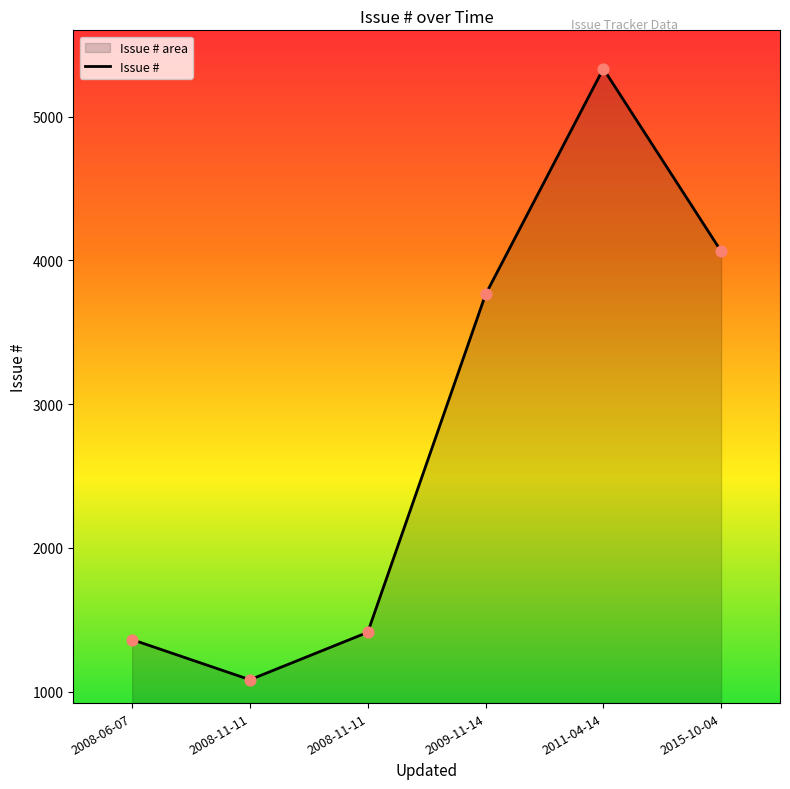

What is the change in value from 2008-11-11 to 2011-04-14?

+4251